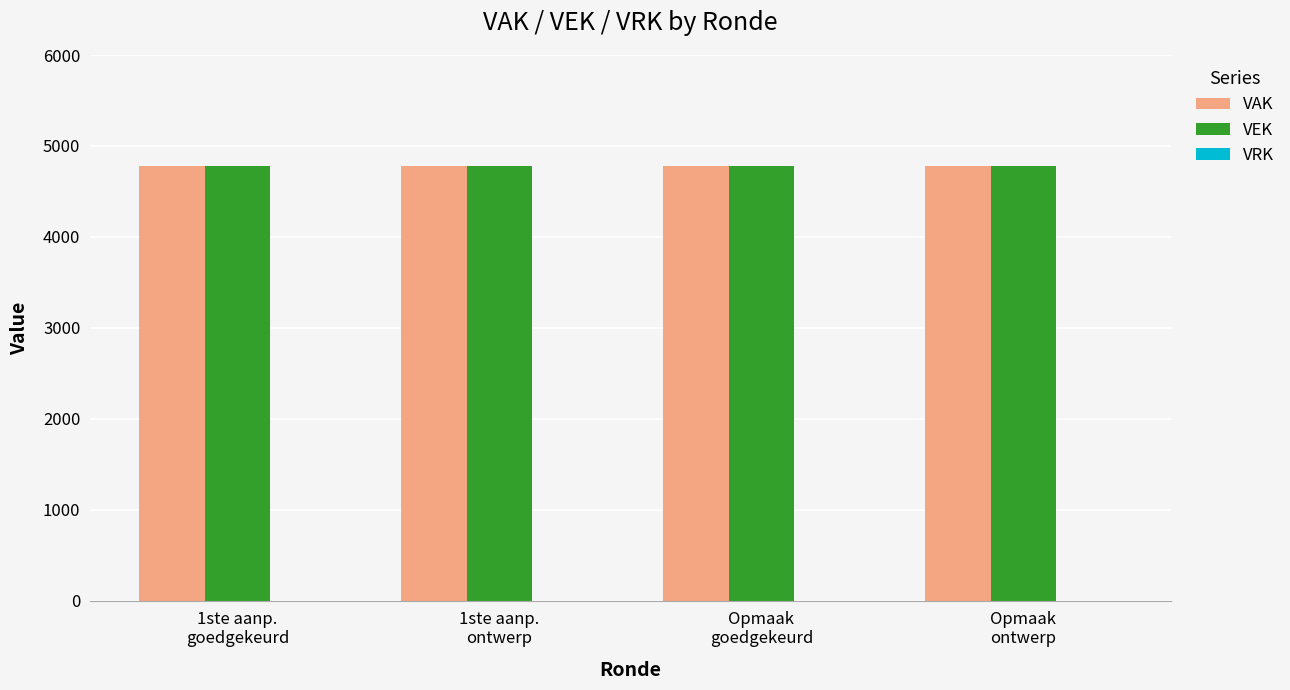

What is the spread (max minus min) of values at 1ste aanp.
ontwerp?

4783